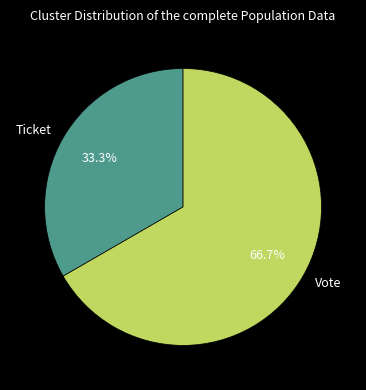

Which category has the smallest portion of the pie?

Ticket